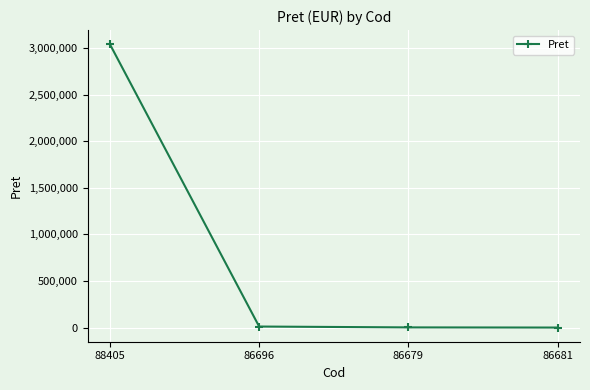

What is the sum of all values?

3056509.0